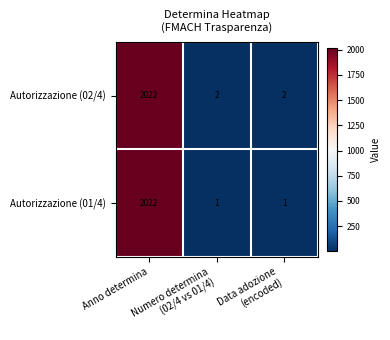

What is the total value across all series at Numero determina
(02/4 vs 01/4)?

3